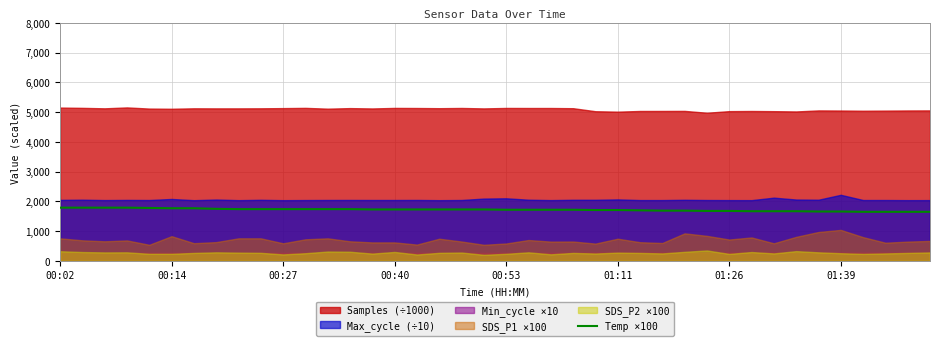

What position from the left is 00:53?

21